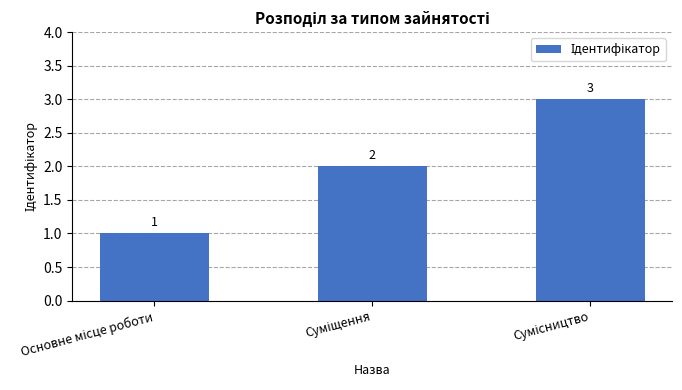

Count the values in the range 1 to 3.

3